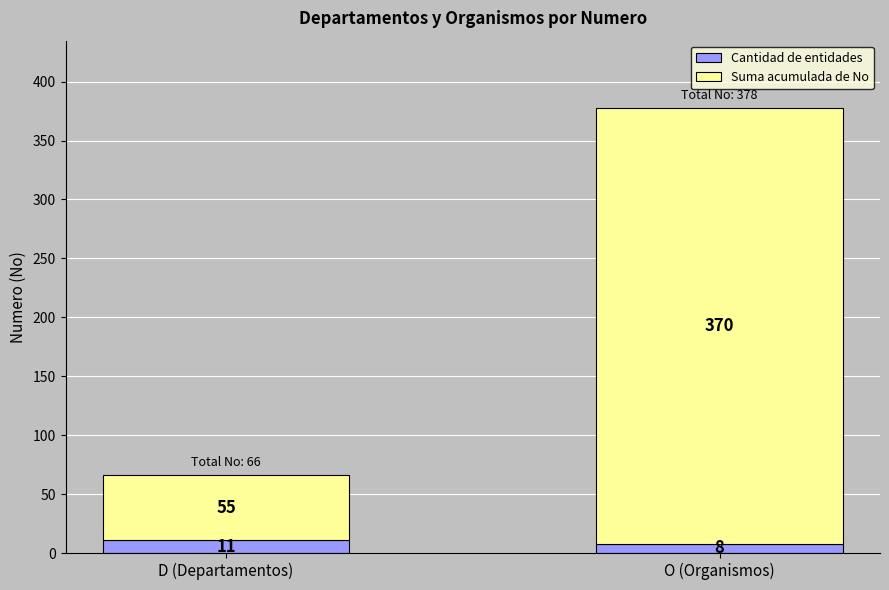

Is it true that Cantidad de entidades equals 11 at D (Departamentos)?

True